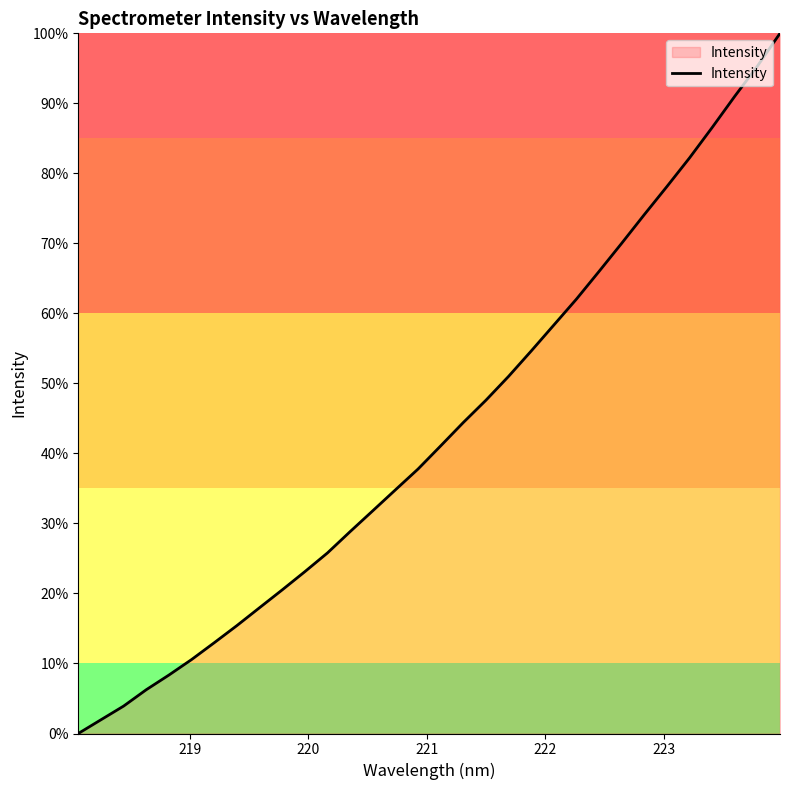

What is the difference between the maximum and minimum values?

100.0